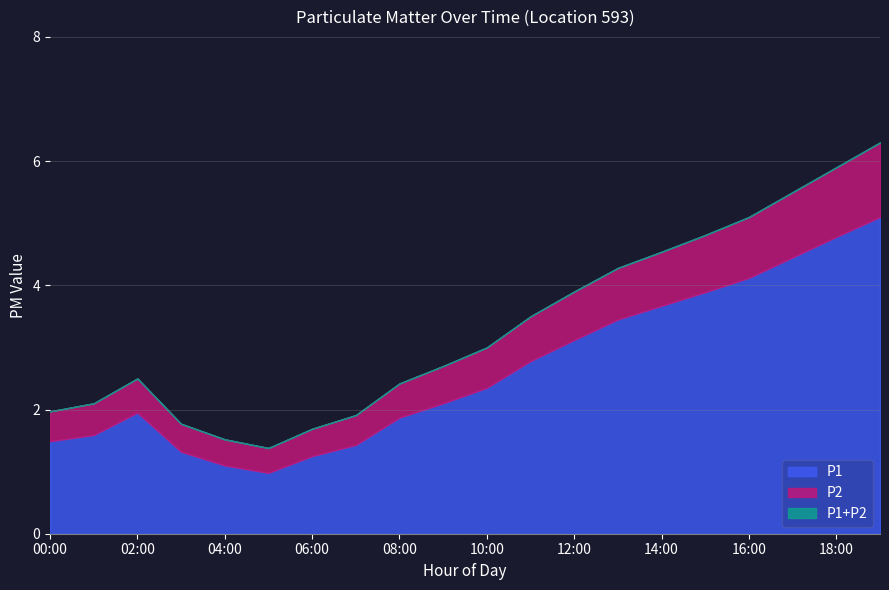

True or false: P1+P2 and P1 intersect in this chart.

False